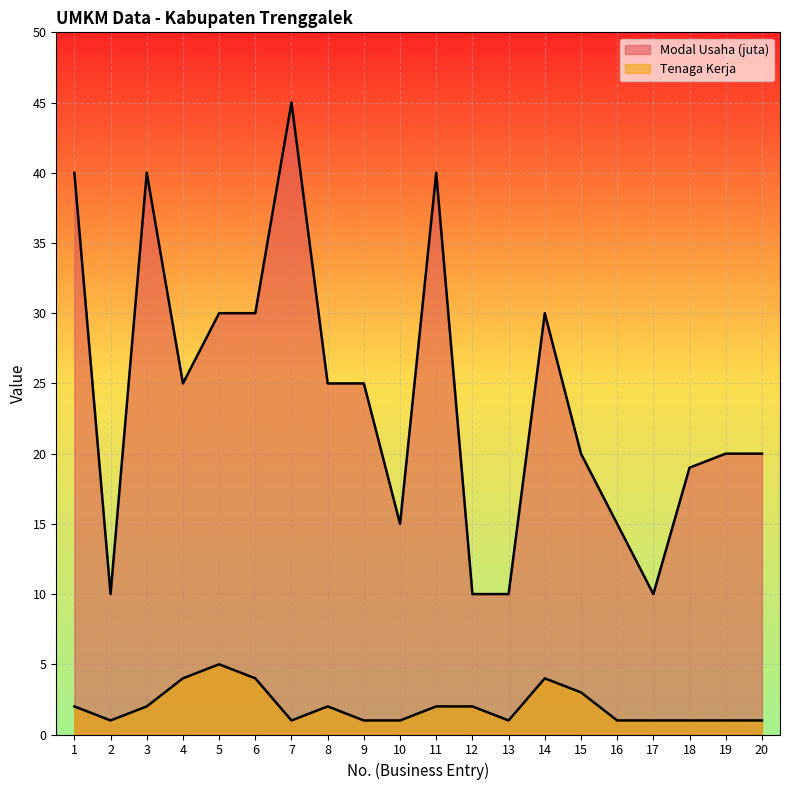

Which category has the lowest value across all series?

2